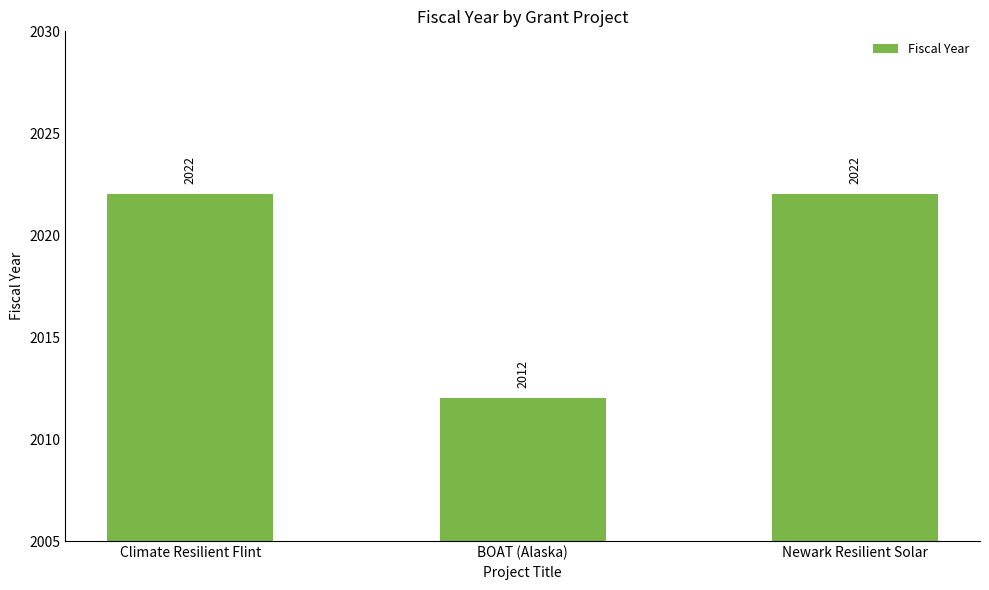

The value at Newark Resilient Solar is 2022. True or false?

True